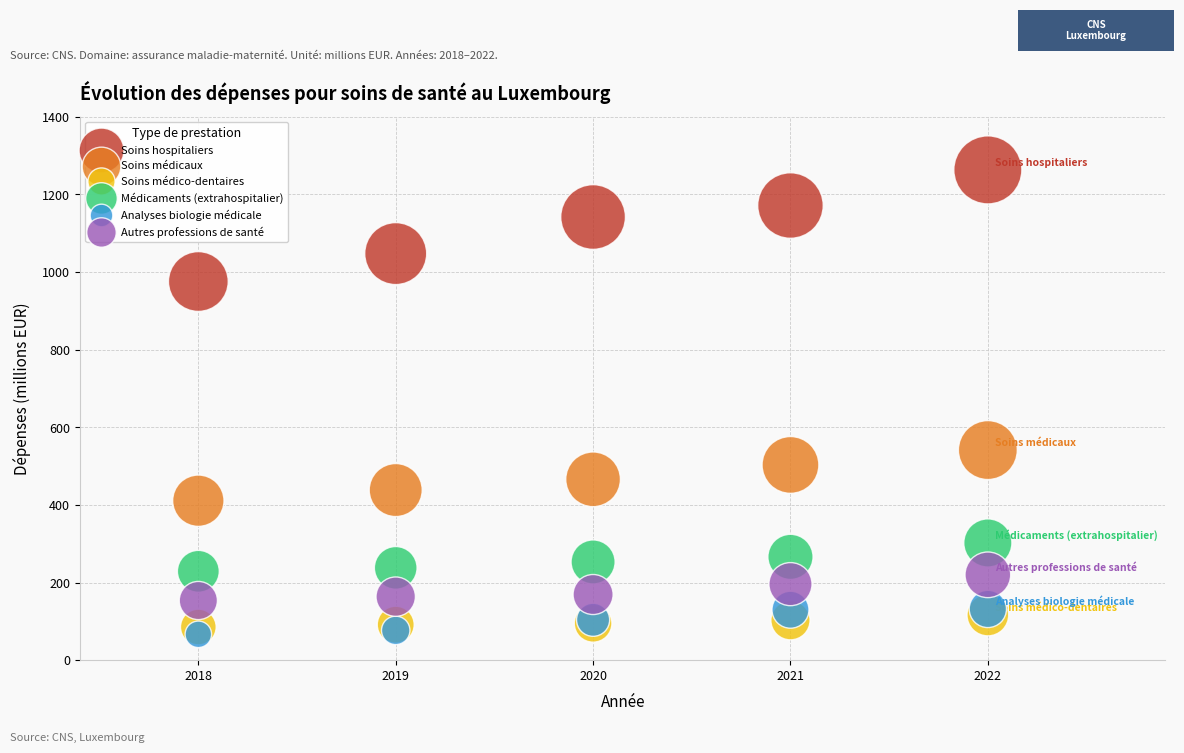

Across all series, what Y value is closest to 664?

541.2